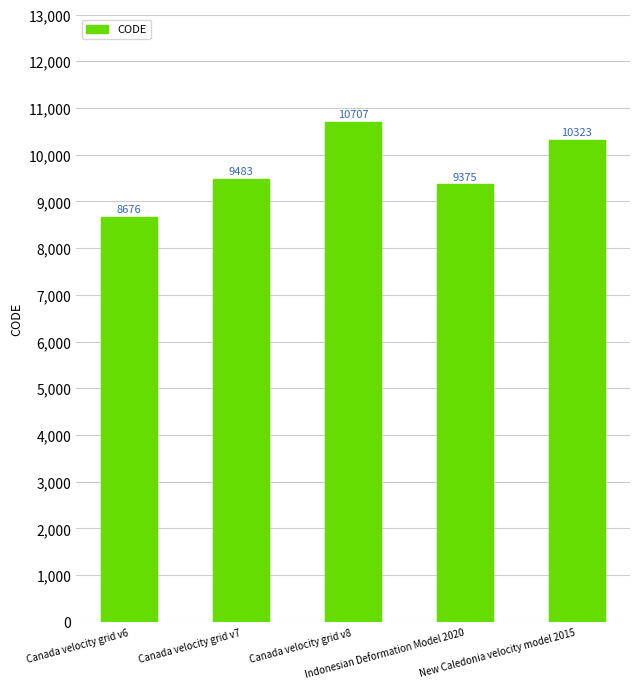

What is the difference between the maximum and minimum values?

2031